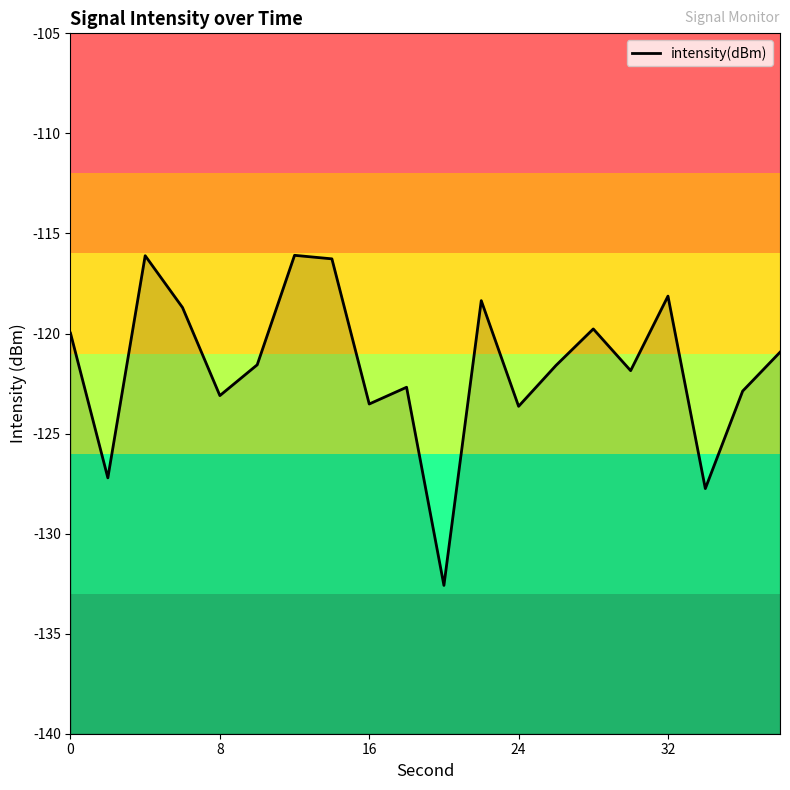

How many data points does each series have?

20